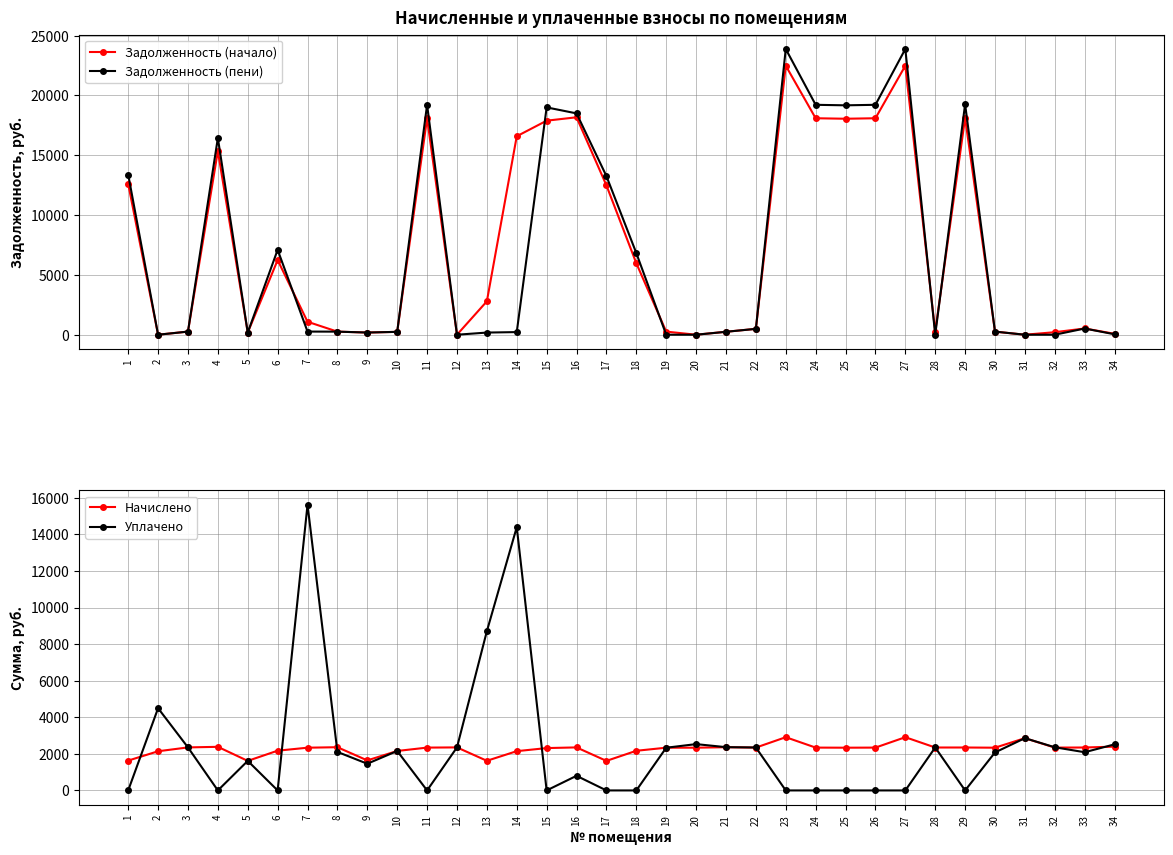

Reading left to right, transcribe all the data shown in this chart.

Задолженность (начало): 12606.3	0.0	261.5	15355.5	179.8	6244.0	1084.5	257.4	182.5	240.8	18096.4	0.0	2792.9	16591.4	17892.7	18177.7	12484.6	5977.5	259.7	0.0	246.1	491.6	22488.2	18096.4	18055.4	18096.4	22488.2	260.9	18136.7	259.7	0.0	211.6	520.5	77.7
Задолженность (пени): 13389.1	0.0	261.5	16444.8	179.8	7098.7	262.9	257.4	182.5	239.8	19220.1	0.0	180.2	220.2	19003.8	18503.3	13259.9	6824.6	0.5	0.0	245.1	489.6	23884.7	19220.1	19176.6	19220.1	23884.7	0.0	19263.0	259.7	0.0	0.0	519.0	36.3
Начислено: 1632.2	2142.9	2353.5	2385.1	1616.4	2174.5	2337.7	2364.0	1642.7	2158.7	2343.0	2353.5	1621.6	2148.1	2316.6	2353.5	1616.4	2169.2	2337.7	2337.7	2364.0	2343.0	2911.6	2343.0	2337.7	2343.0	2911.6	2348.2	2348.2	2337.7	2858.9	2343.0	2348.2	2395.6
Уплачено: 0.0	4497.7	2353.5	0.0	1616.4	0.0	15627.0	2106.6	1460.2	2158.7	0.0	2353.5	8710.8	14400.7	0.0	800.0	0.0	0.0	2335.5	2533.4	2367.0	2349.0	0.0	0.0	0.0	0.0	0.0	2349.6	0.0	2077.9	2858.9	2361.0	2090.1	2520.0